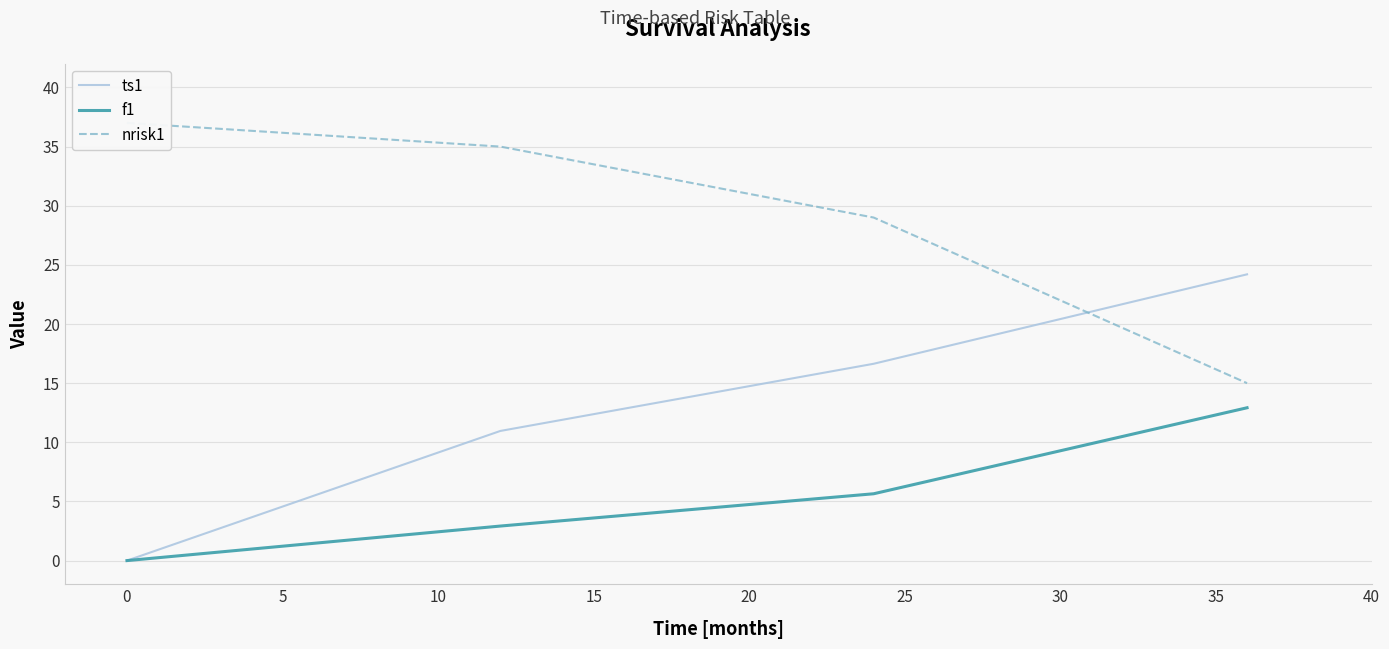

What is the value of the nrisk1 point at the 3rd from the left?

29.0